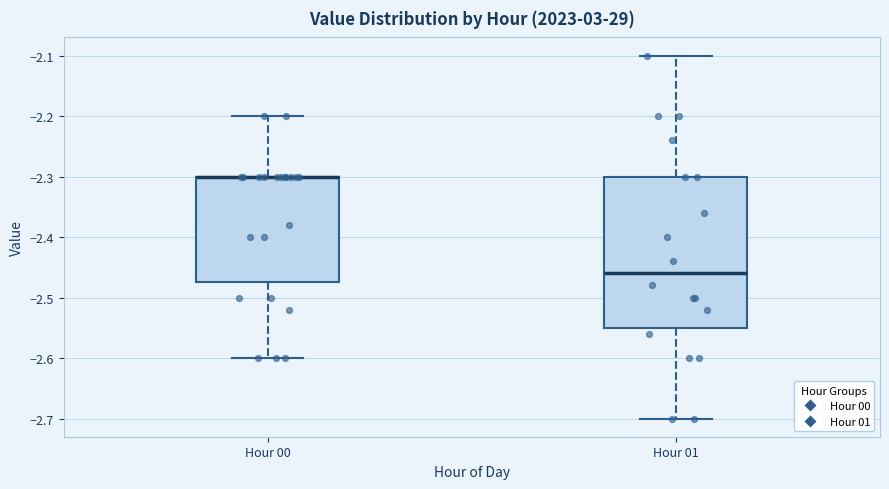

Where does the lower whisker of the box for Hour 00 end on the y-axis? The values are not printed on the chart, so give them approximately, as read against the axis.

-2.60